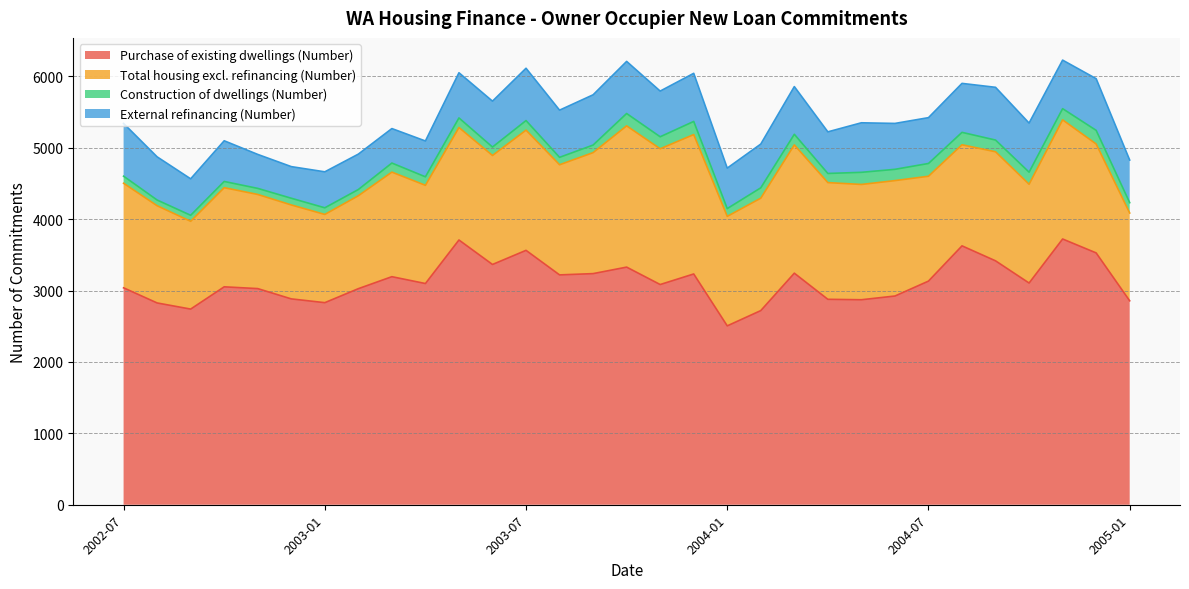

Reading right to left, what are all the values shown in this chart?

Purchase of existing dwellings (Number): 2857	3528	3723	3106	3417	3627	3133	2924	2872	2878	3244	2720	2506	3233	3085	3329	3238	3220	3564	3366	3709	3099	3195	3027	2831	2884	3028	3053	2741	2827	3039
Total housing excl. refinancing (Number): 1230	1526	1669	1384	1528	1416	1469	1617	1615	1635	1797	1575	1534	1953	1902	1979	1695	1543	1684	1527	1576	1376	1465	1302	1236	1316	1319	1389	1230	1362	1465
Construction of dwellings (Number): 145	191	157	169	164	174	179	158	170	128	149	145	109	184	168	173	106	104	134	118	134	119	127	87	93	94	85	87	84	80	99
External refinancing (Number): 597	724	680	688	739	686	642	643	694	583	668	613	567	674	640	730	704	661	733	643	633	502	483	496	504	443	476	570	511	605	739